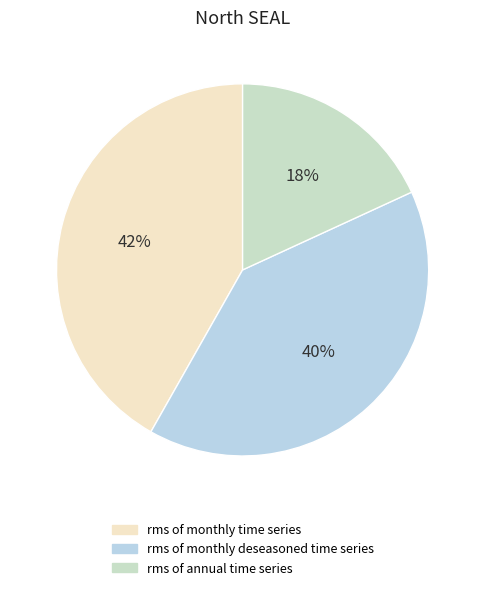

Which has a higher value, rms of monthly time series or rms of monthly deseasoned time series?

rms of monthly time series